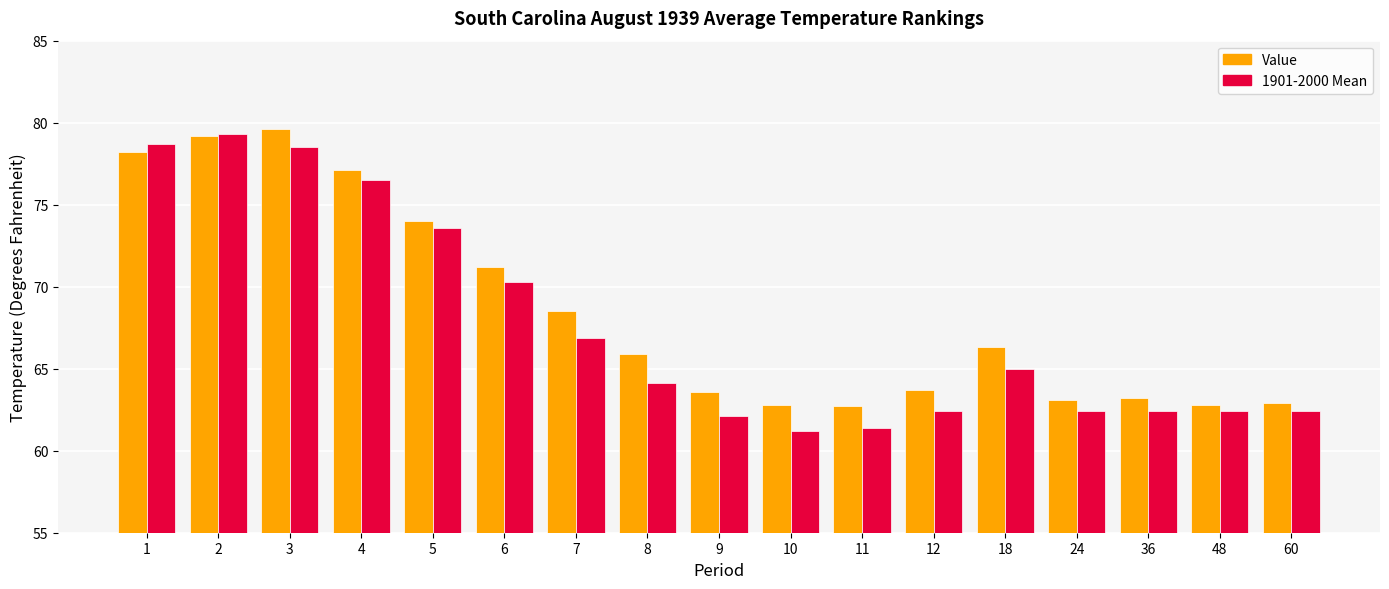

What is the difference between the maximum and minimum values in the 1901-2000 Mean series?

18.1